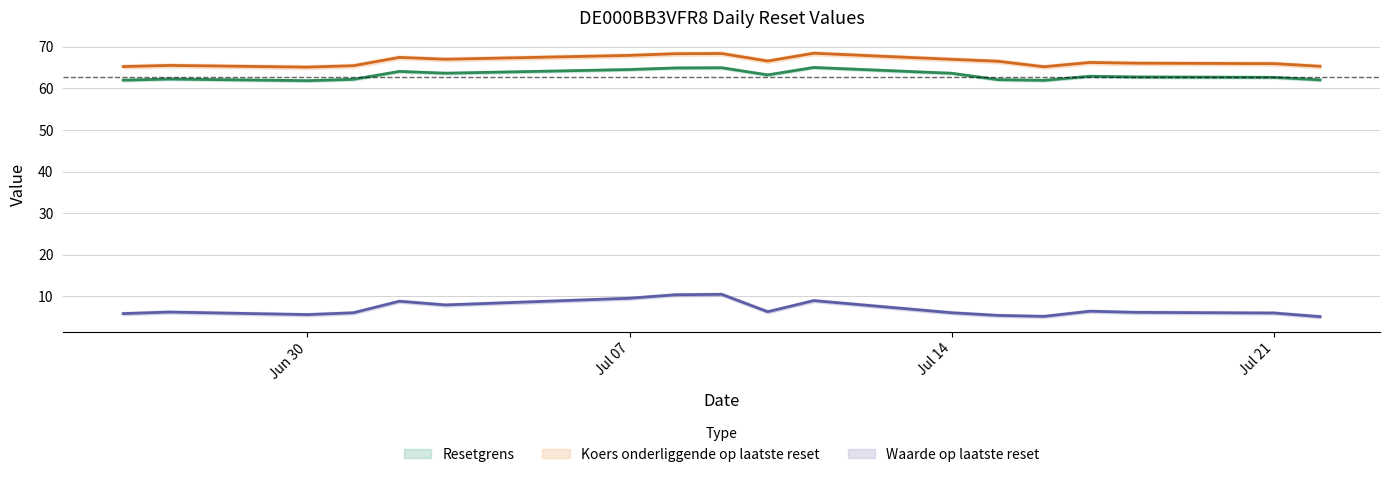

What is the difference between the second highest and second lowest values in the Resetgrens series?

3.0